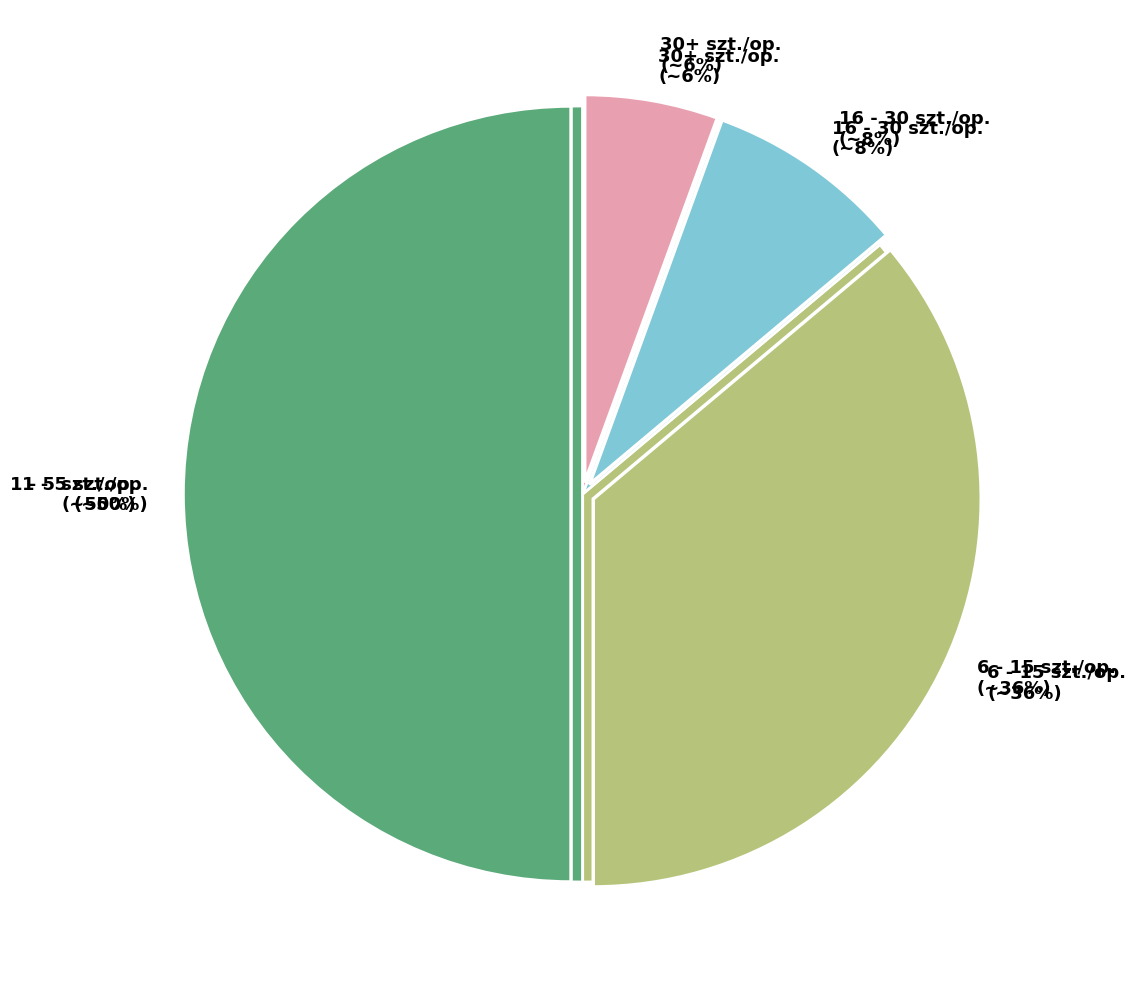

Which category accounts for the majority?

szt.